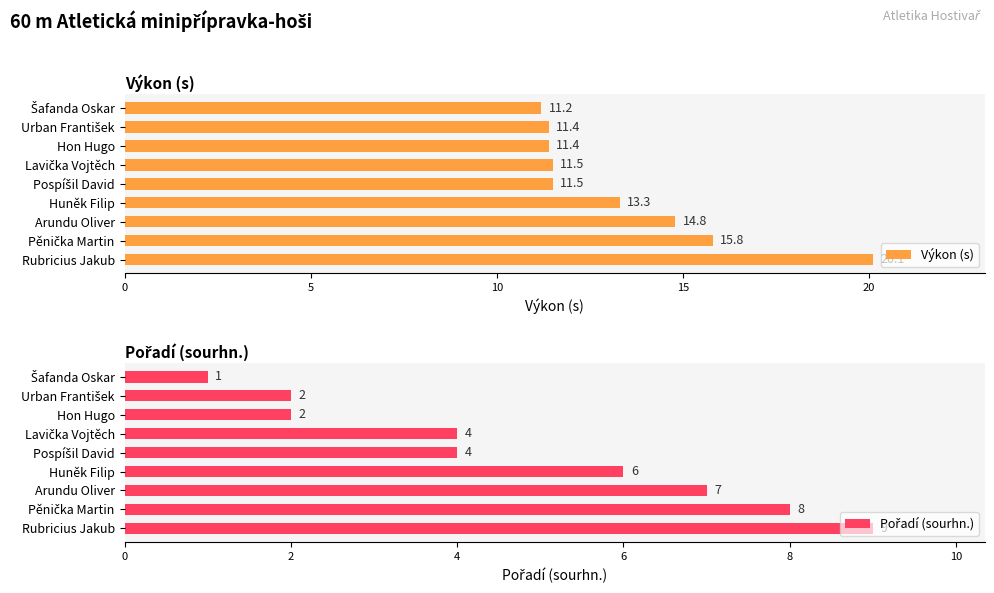

The value of Výkon (s) at Arundu Oliver is 14.8. True or false?

True